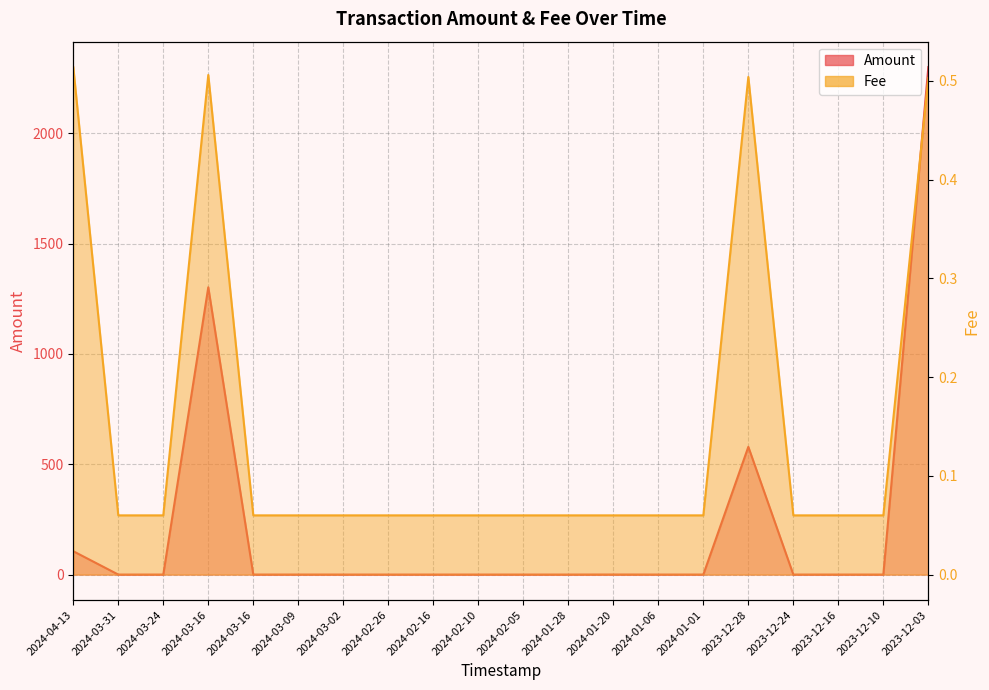

True or false: Amount has a value of 2300.0 at 2023-12-03.

True